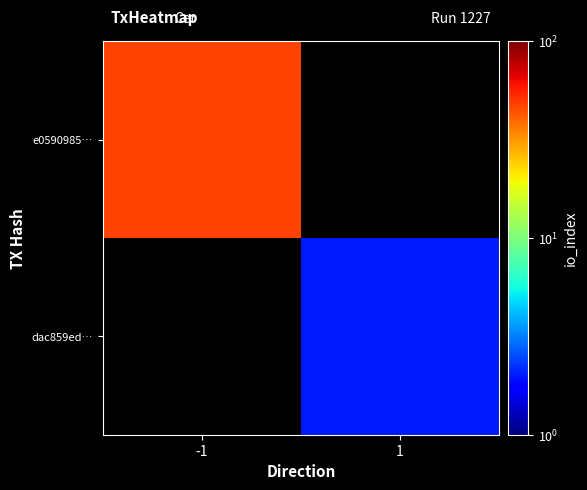

Between 1 and -1, which is larger?

-1